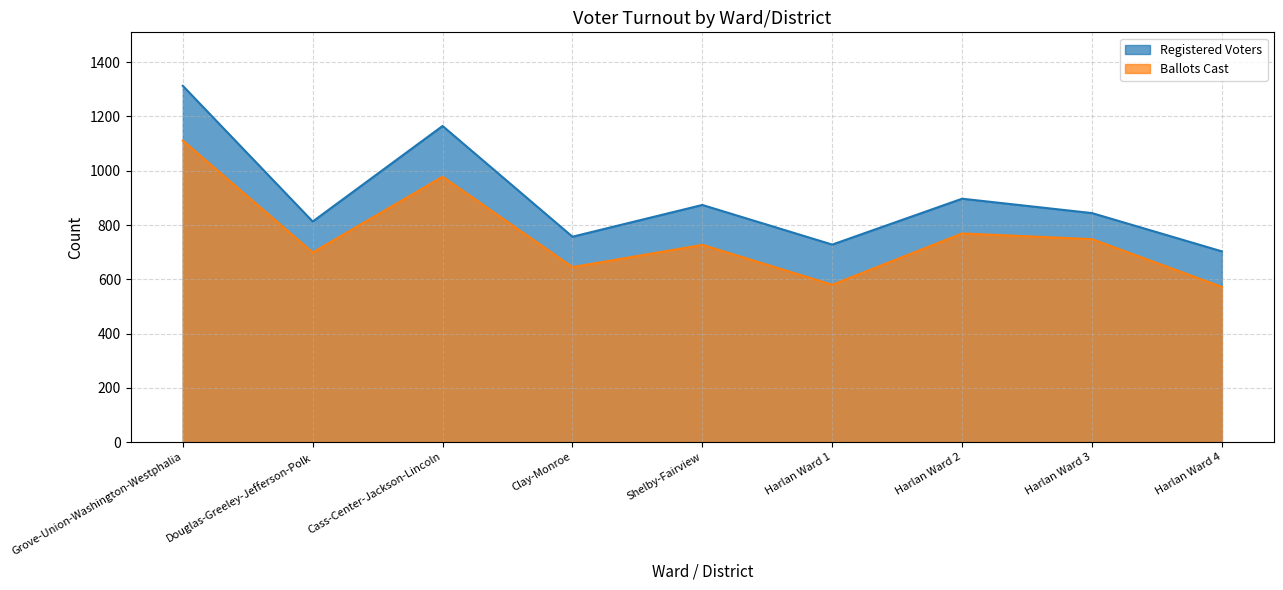

What is the sum of the Ballots Cast values at Clay-Monroe and Harlan Ward 1?

1225